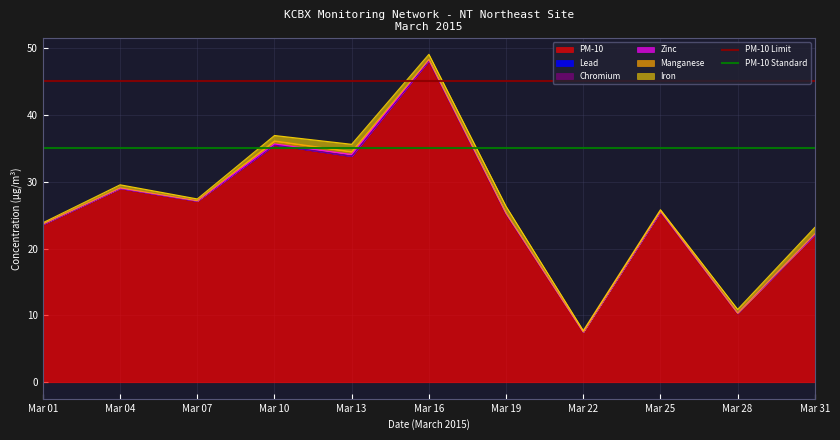

True or false: PM-10 has a value of 48.1 at Mar 16.

True